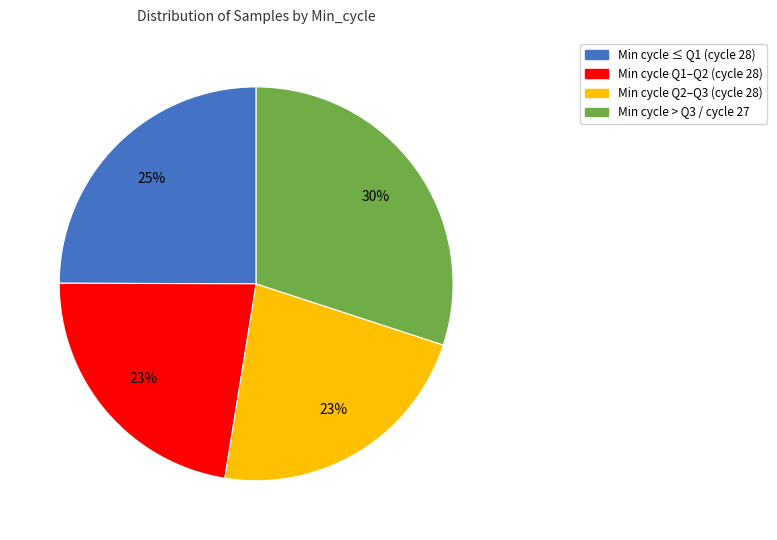

True or false: Min cycle > Q3 / cycle 27 accounts for 30% of the total.

True